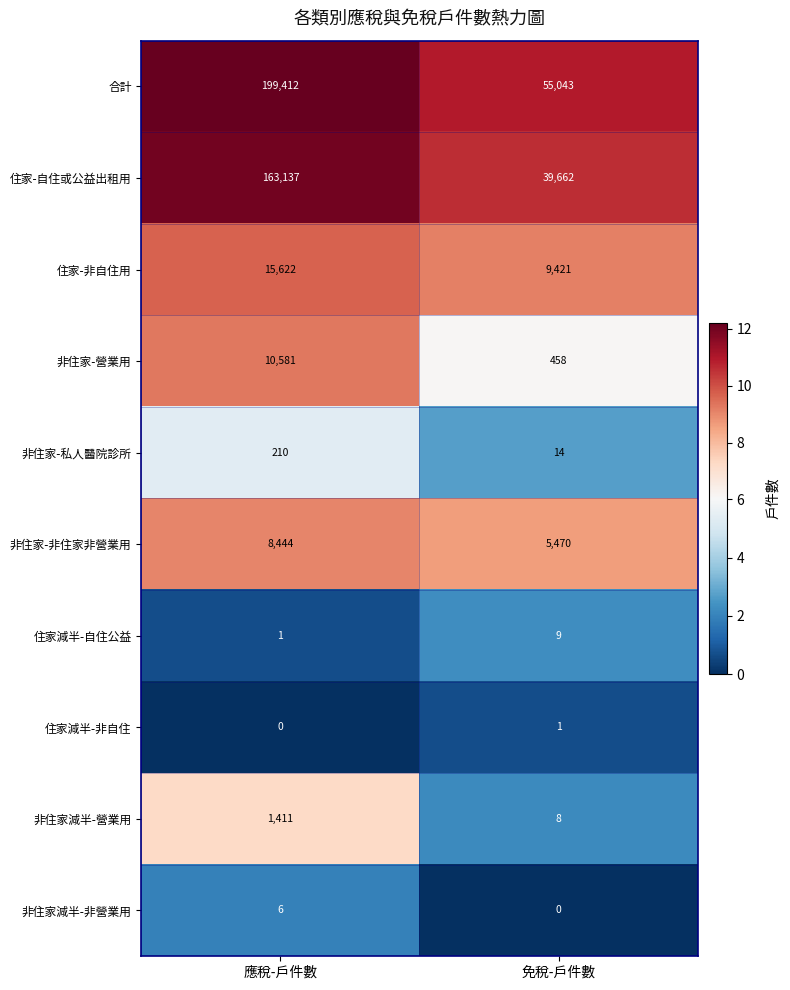

What is the spread (max minus min) of values at 應稅-戶件數?

199412